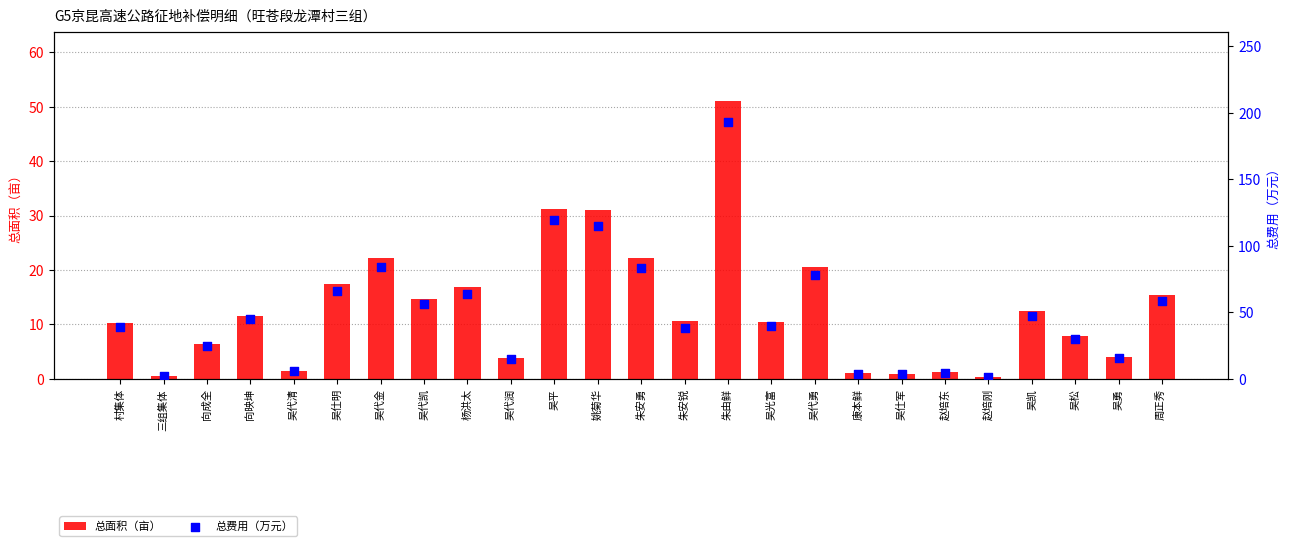

Which series has the largest Y range (max minus min)?

总费用（万元）